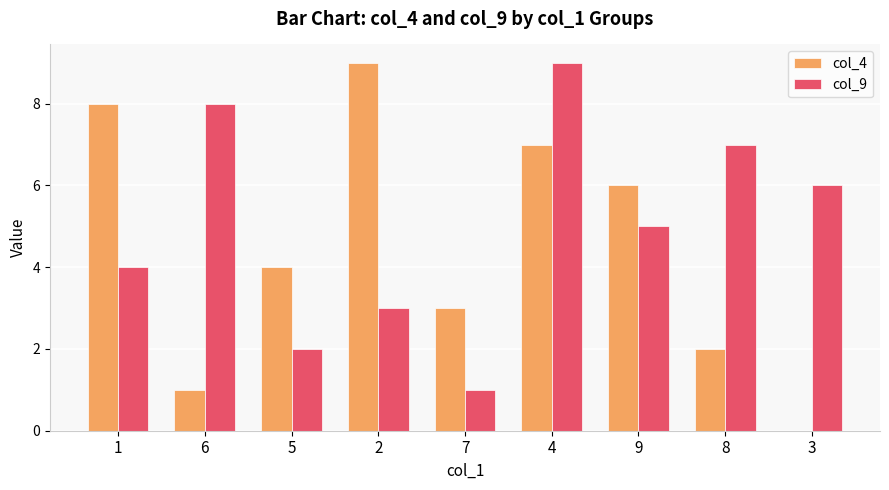

At which category is the sum across all series the highest?

4